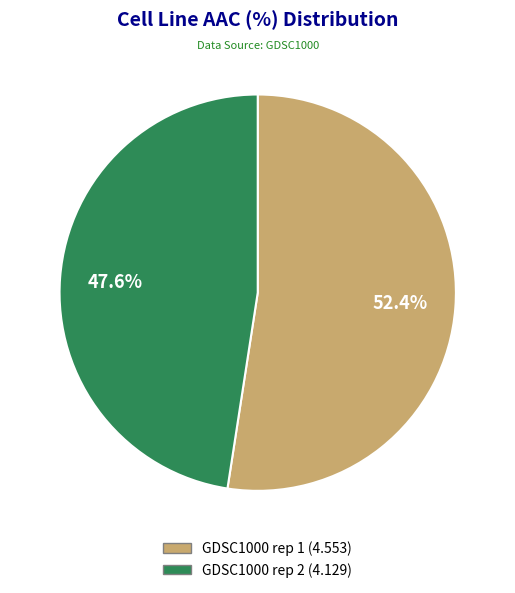

What percentage is the GDSC1000 rep 1 slice, to the nearest percent?

52%